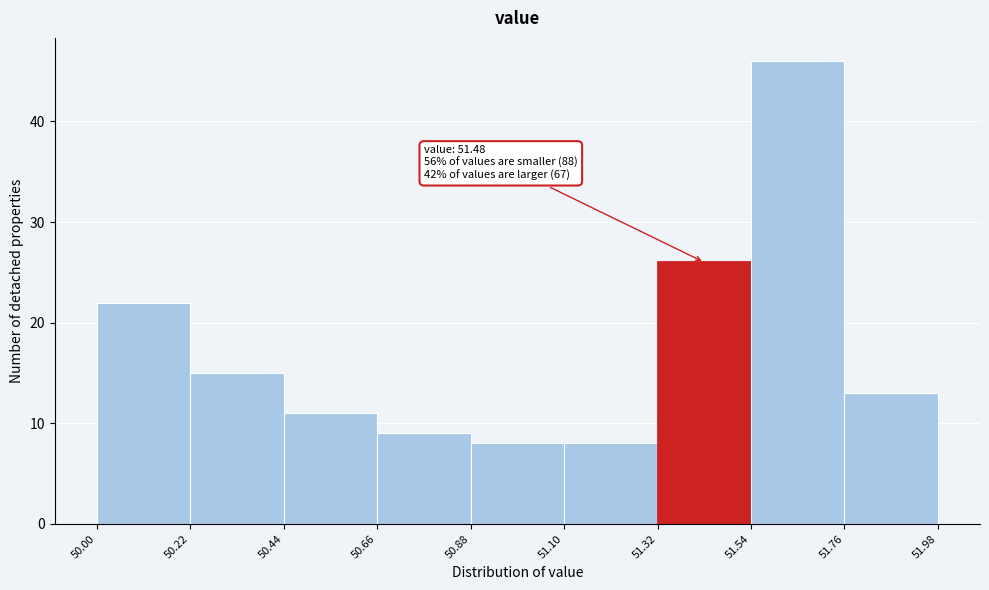

Which range on the x-axis has the tallest bar?

51.54 to 51.76